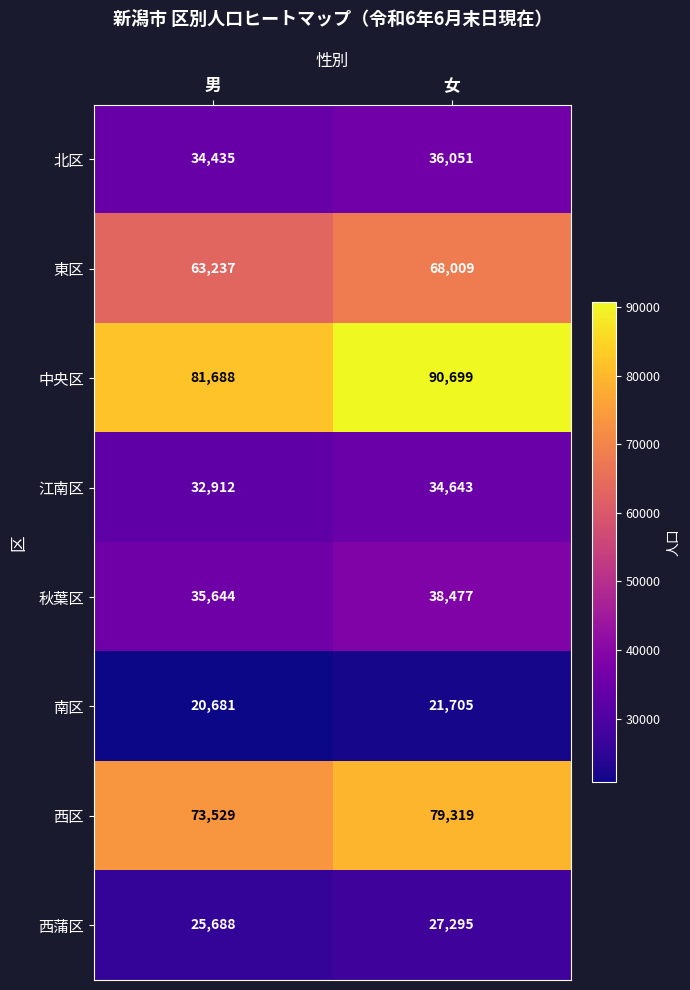

Rank the series by their maximum value, from lowest to highest.

南区, 西蒲区, 江南区, 北区, 秋葉区, 東区, 西区, 中央区